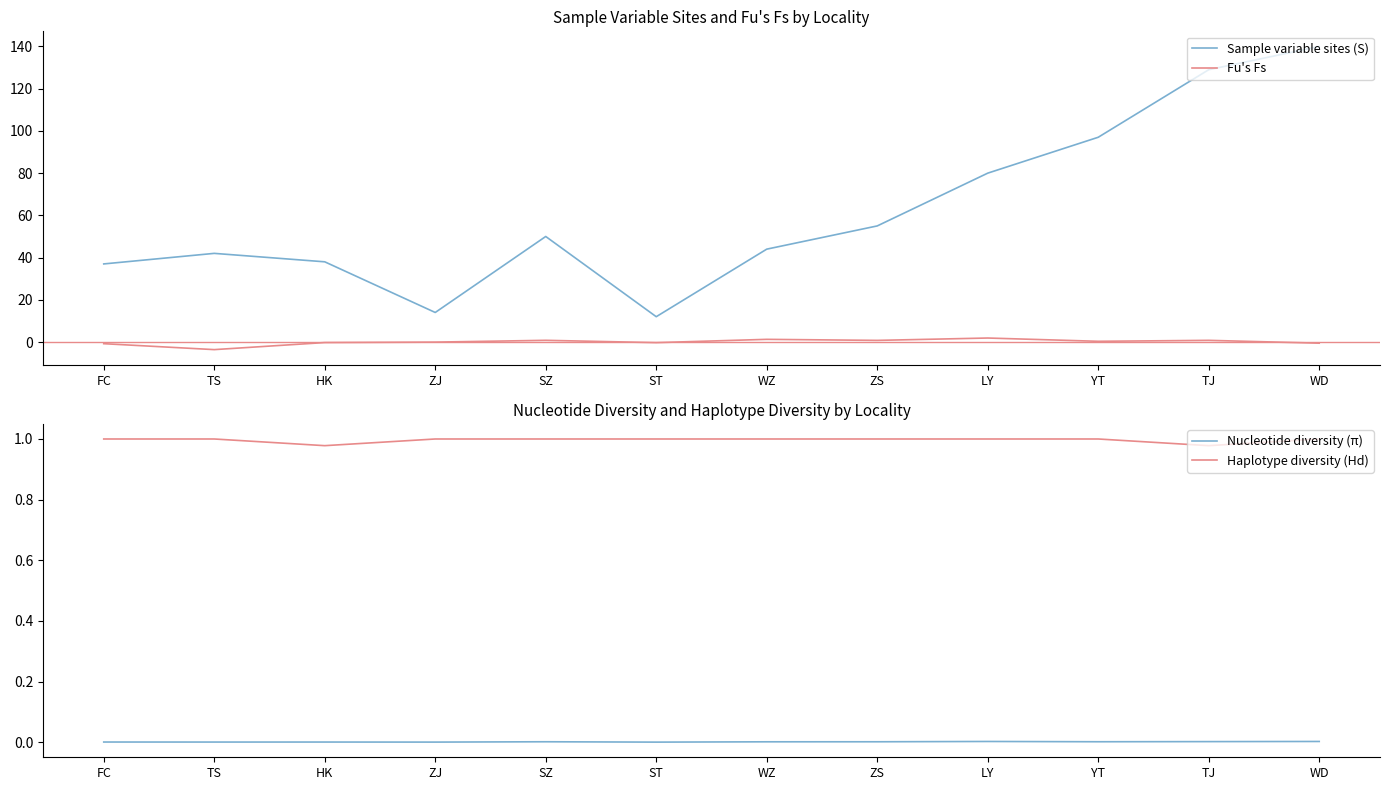

After their last crossing, which series has the higher values: Haplotype diversity (Hd) or Fu's Fs?

Haplotype diversity (Hd)